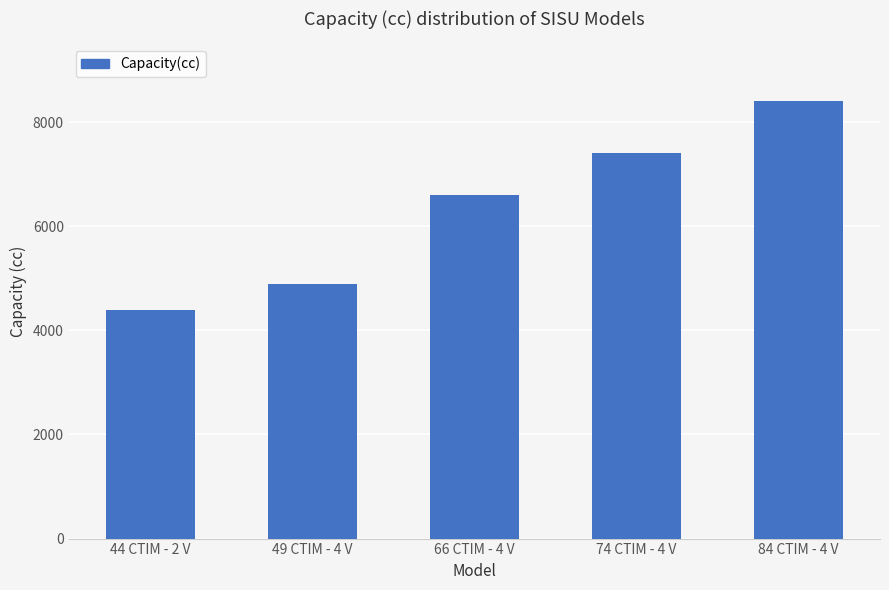

What is the smallest value displayed?

4400